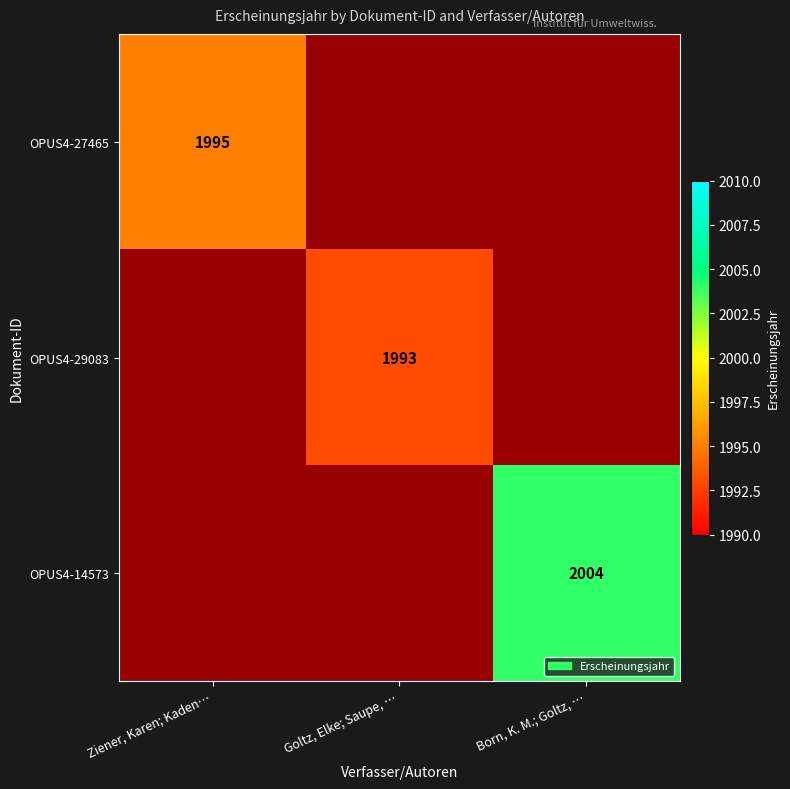

Is it true that OPUS4-14573 equals 0 at Goltz, Elke; Saupe, …?

True